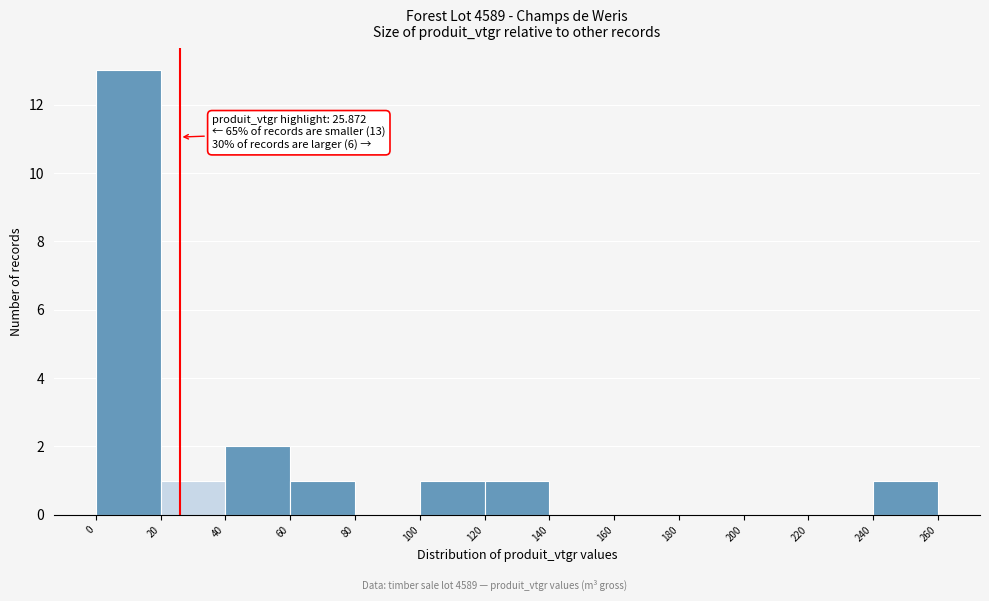

Which range on the x-axis has the tallest bar?

0 to 20